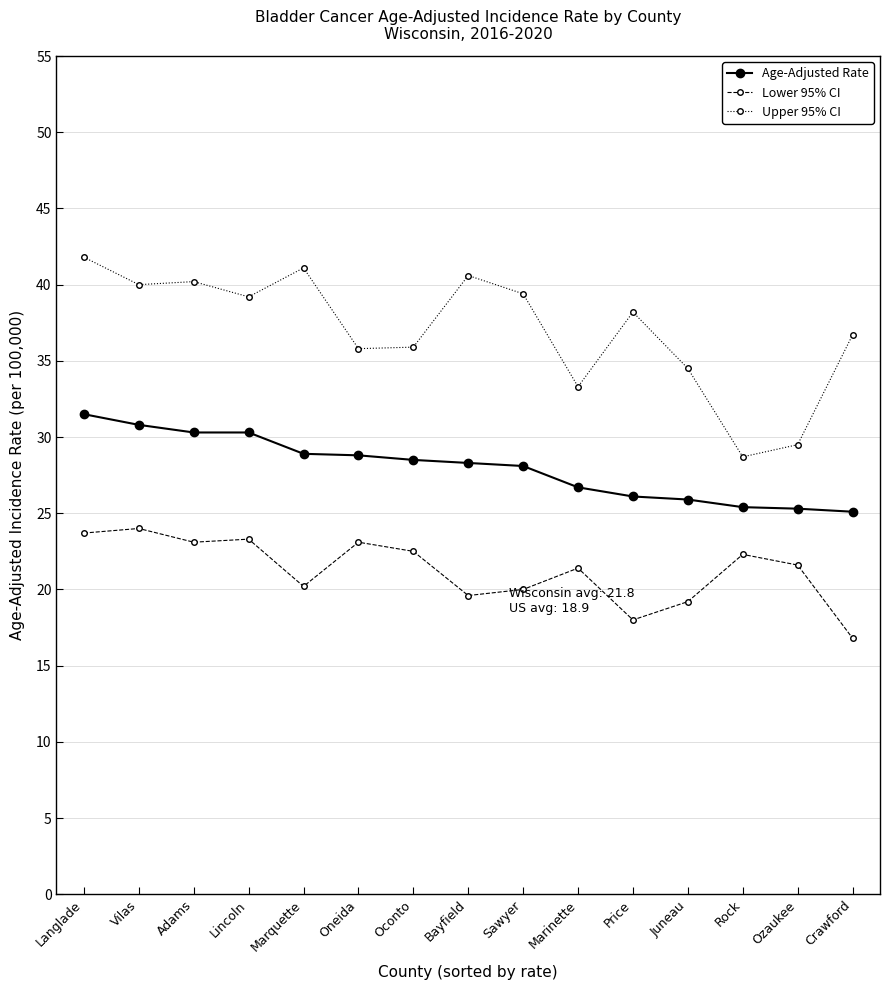

What is the label of the 14th point from the left?

Ozaukee